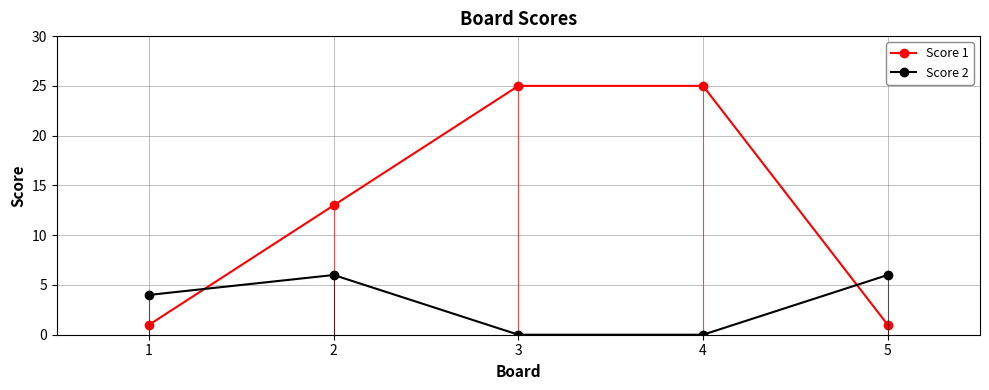

Which series ends up on top after the final intersection of Score 2 and Score 1?

Score 2